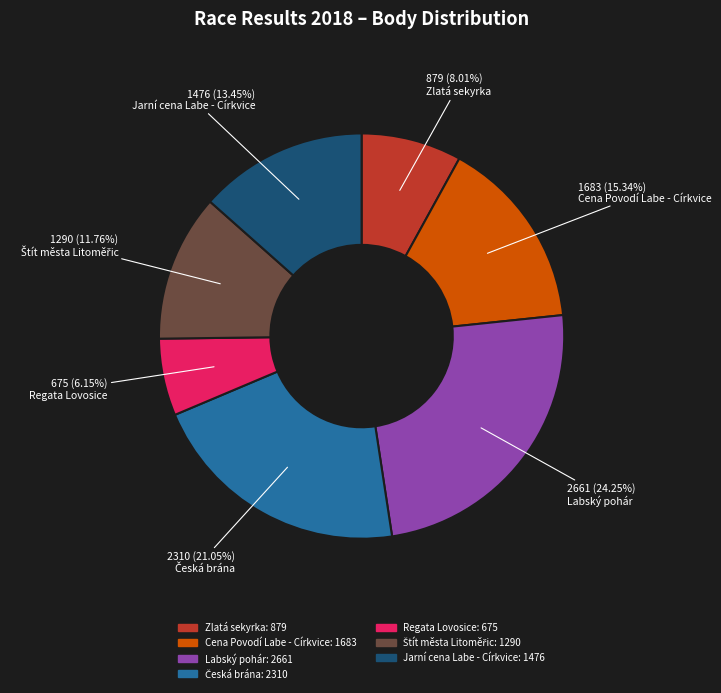

Between Jarní cena Labe - Církvice and Regata Lovosice, which is larger?

Jarní cena Labe - Církvice